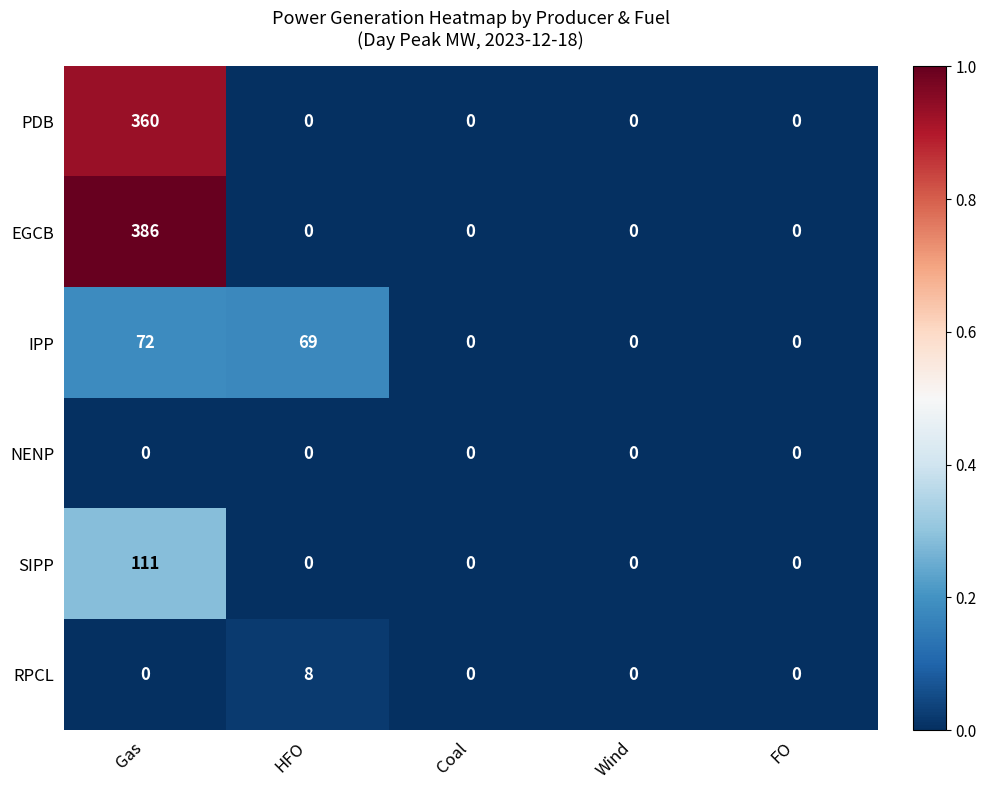

What is the greatest value displayed?

386